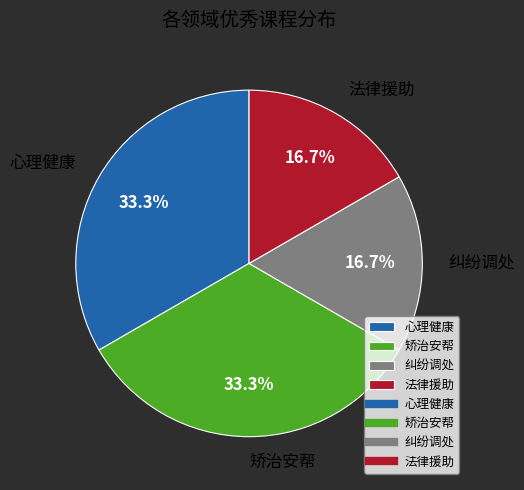

Is there a majority slice in this chart?

No